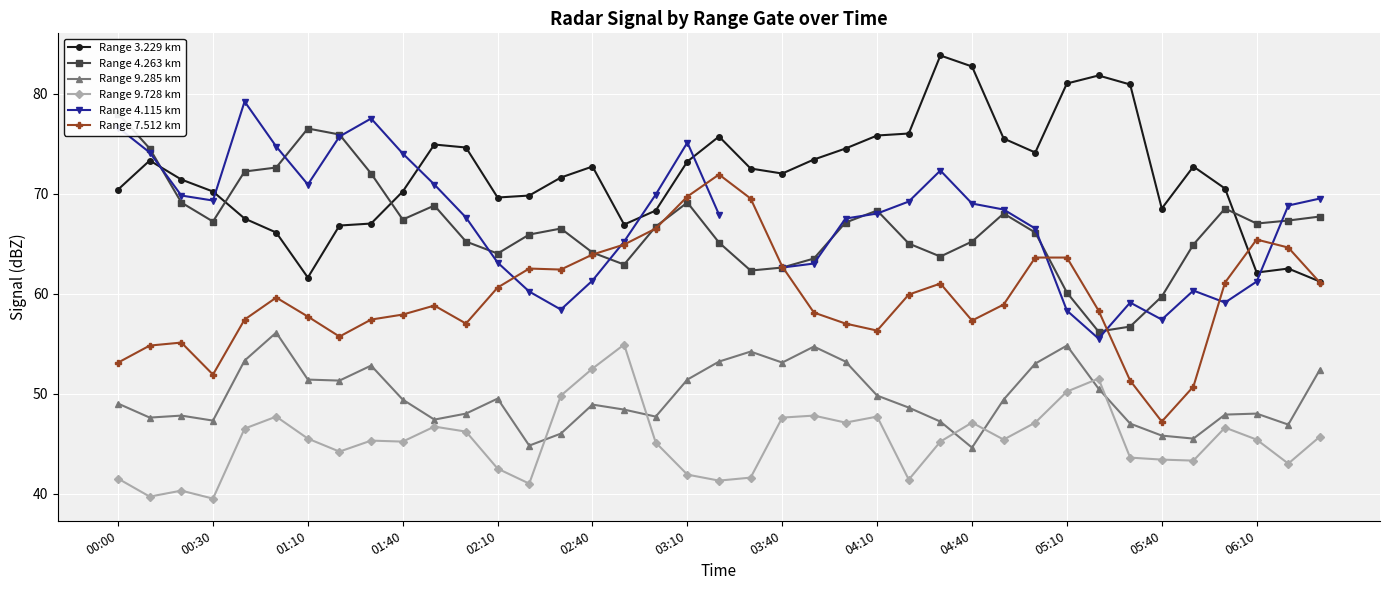

What position from the left is 20?

21